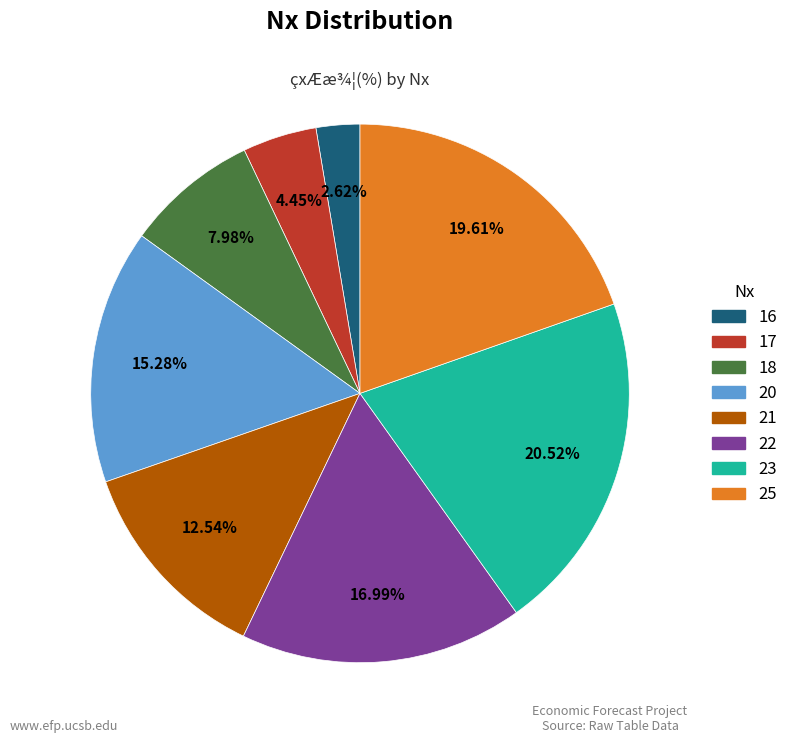

Which has a higher value, 17 or 18?

18